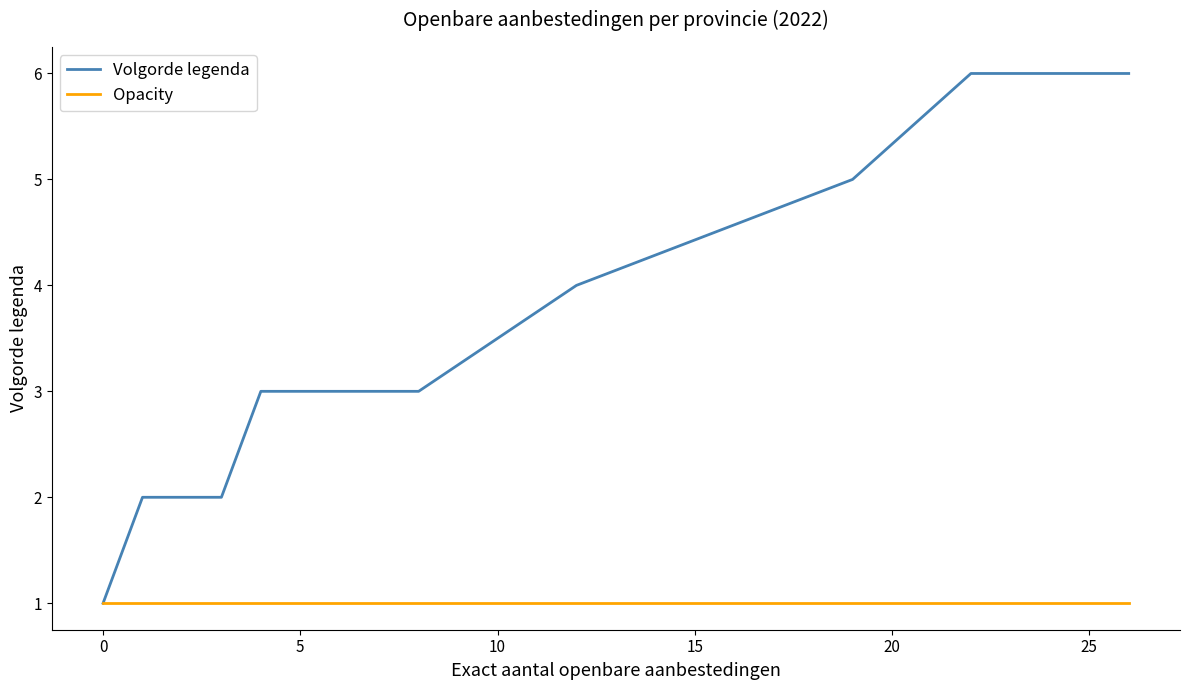

At how many categories does at least one series exceed 1?

10